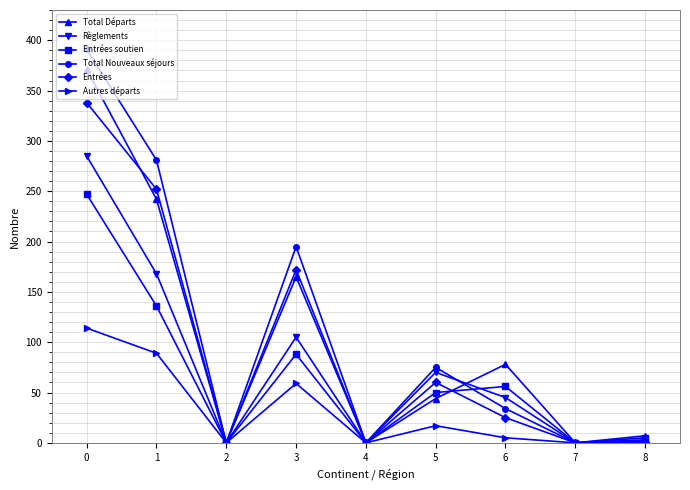

True or false: Entrées has more than 2 points higher than both neighbors.

False